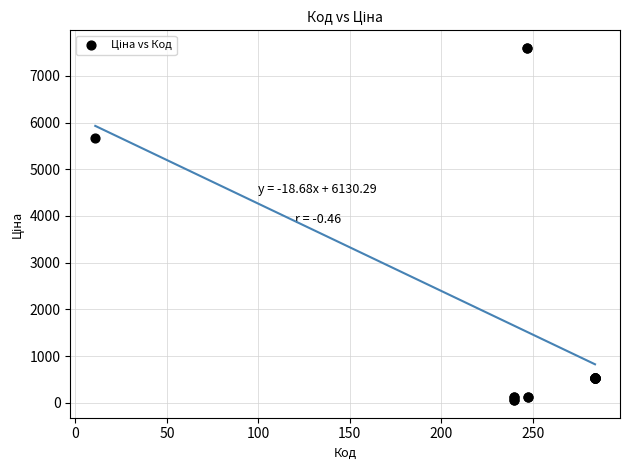

What Y value in the scatter plot is closest to 3826?

5673.8